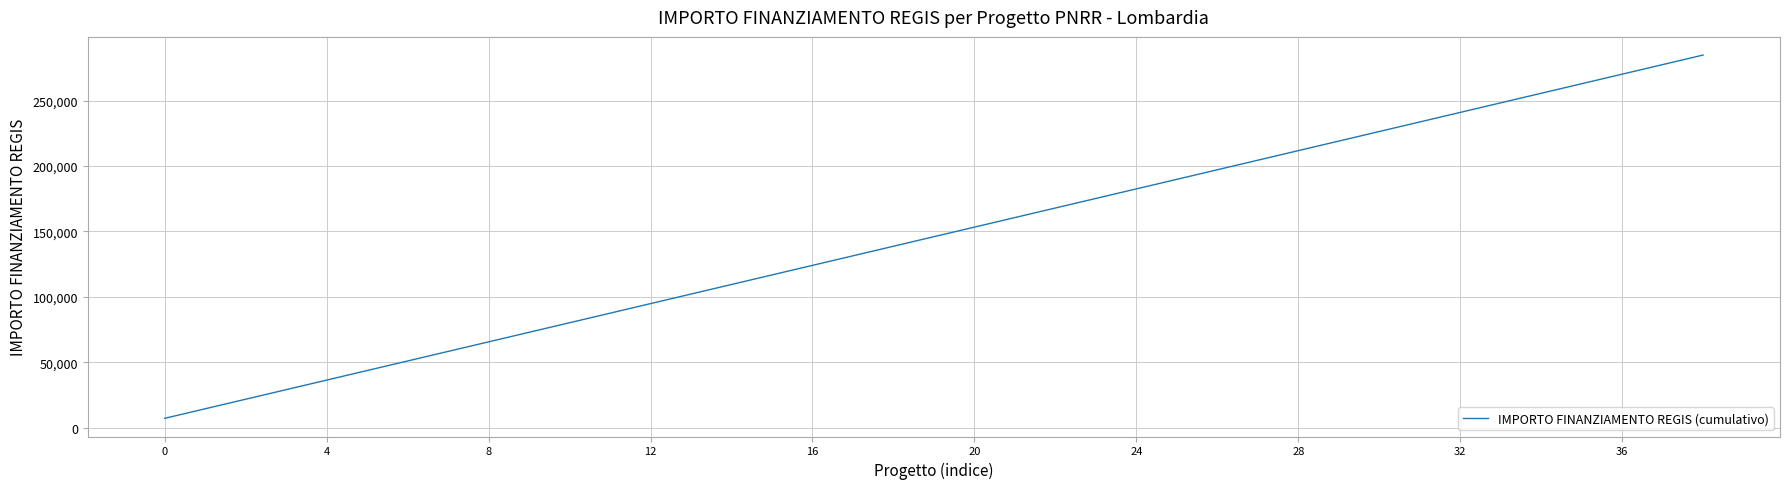

What is the difference between the second highest and minimum values?

270137